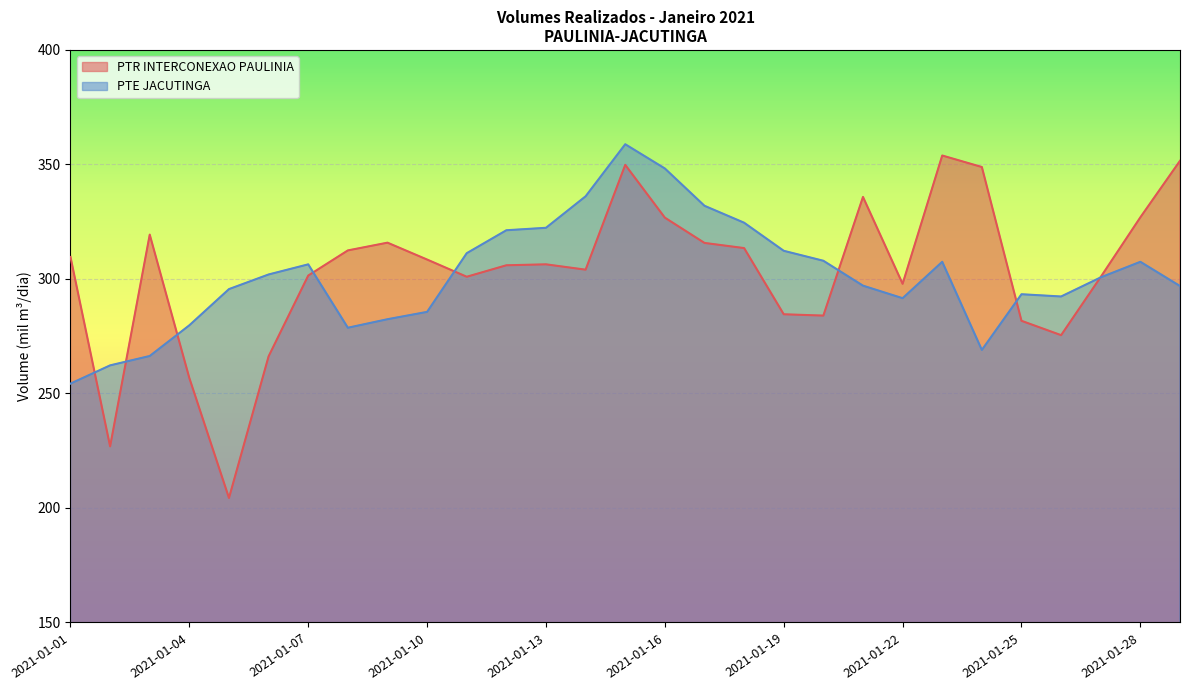

True or false: PTE JACUTINGA has more than 2 points higher than both neighbors.

True